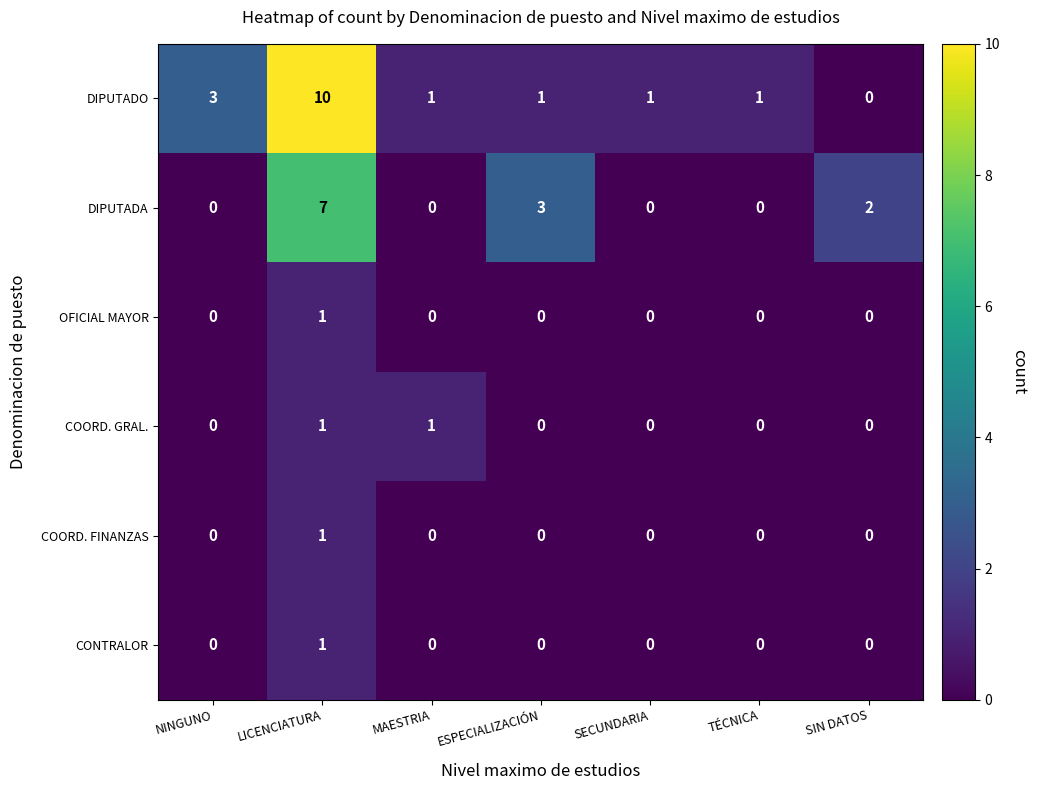

At which category does the chart reach its peak across all series?

LICENCIATURA